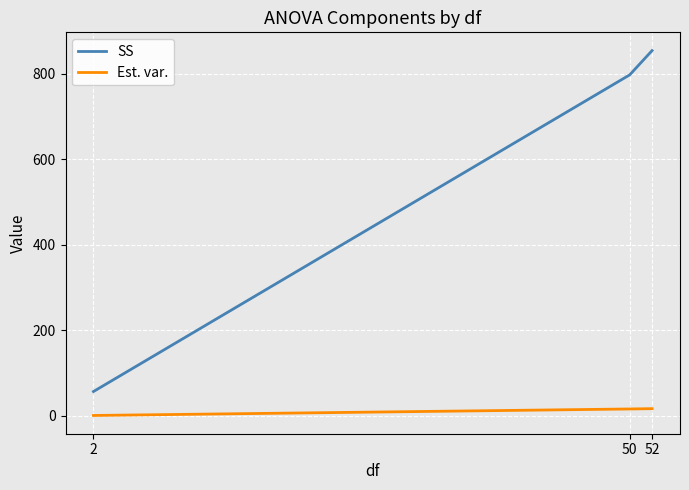

Where is SS nearest to the value 455?

50